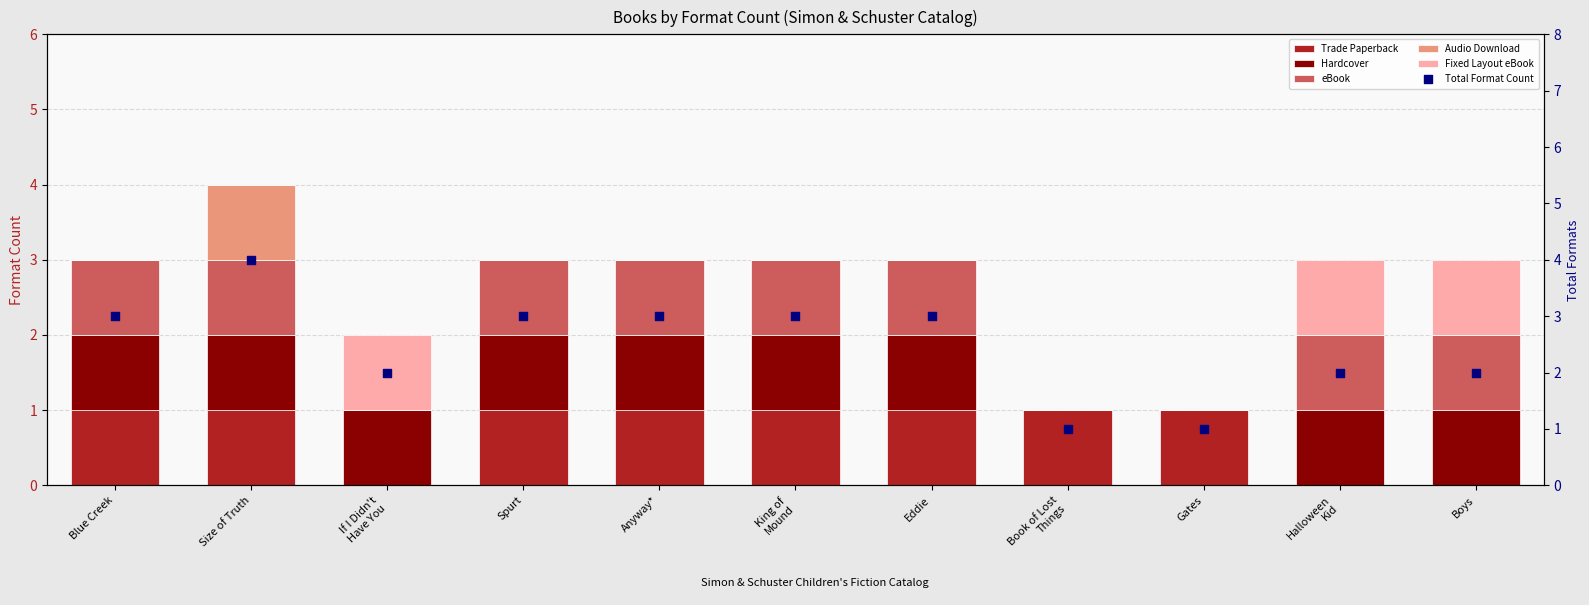

Is the value of Fixed Layout eBook at If I Didn't
Have You greater than the value of Audio Download at King of
Mound?

Yes